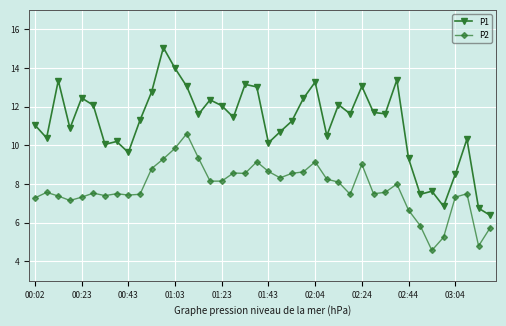

True or false: P1 and P2 intersect in this chart.

False